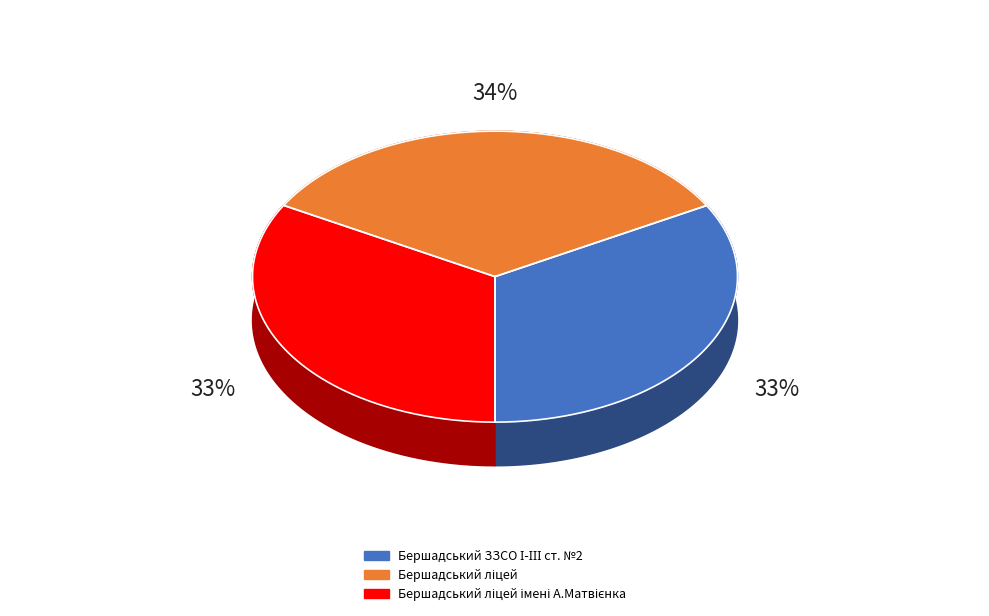

Is there a majority slice in this chart?

No